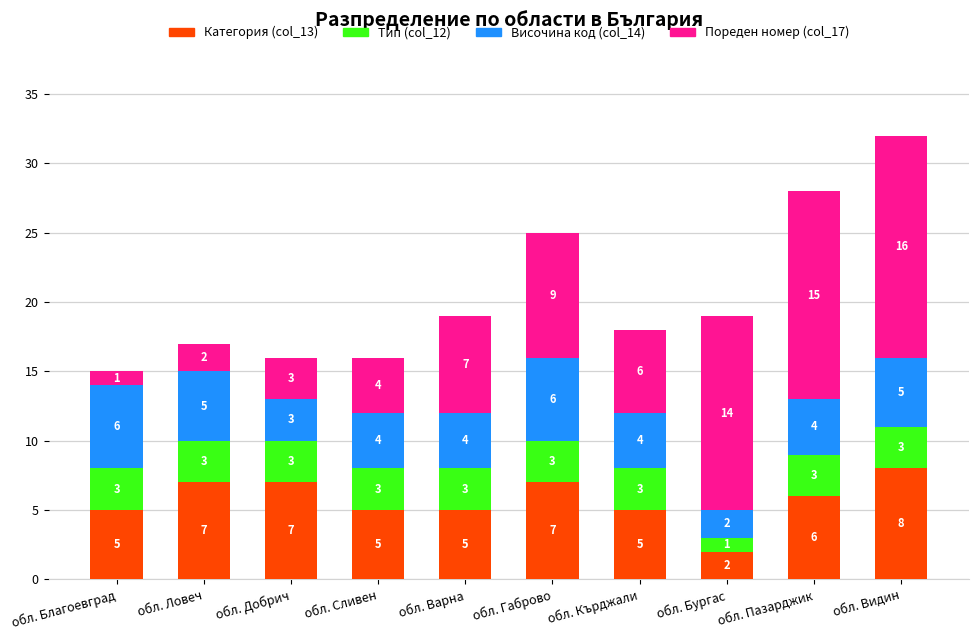

Reading left to right, transcribe the values for Категория (col_13).

5	7	7	5	5	7	5	2	6	8